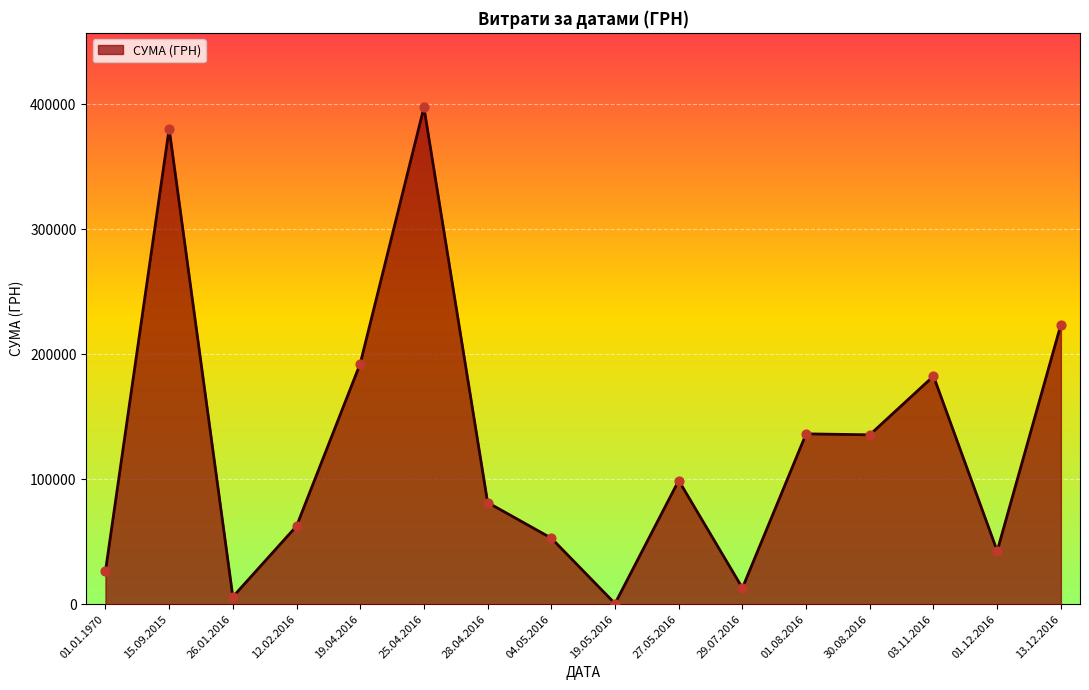

What is the change in value from 25.04.2016 to 30.08.2016?

-261990.1